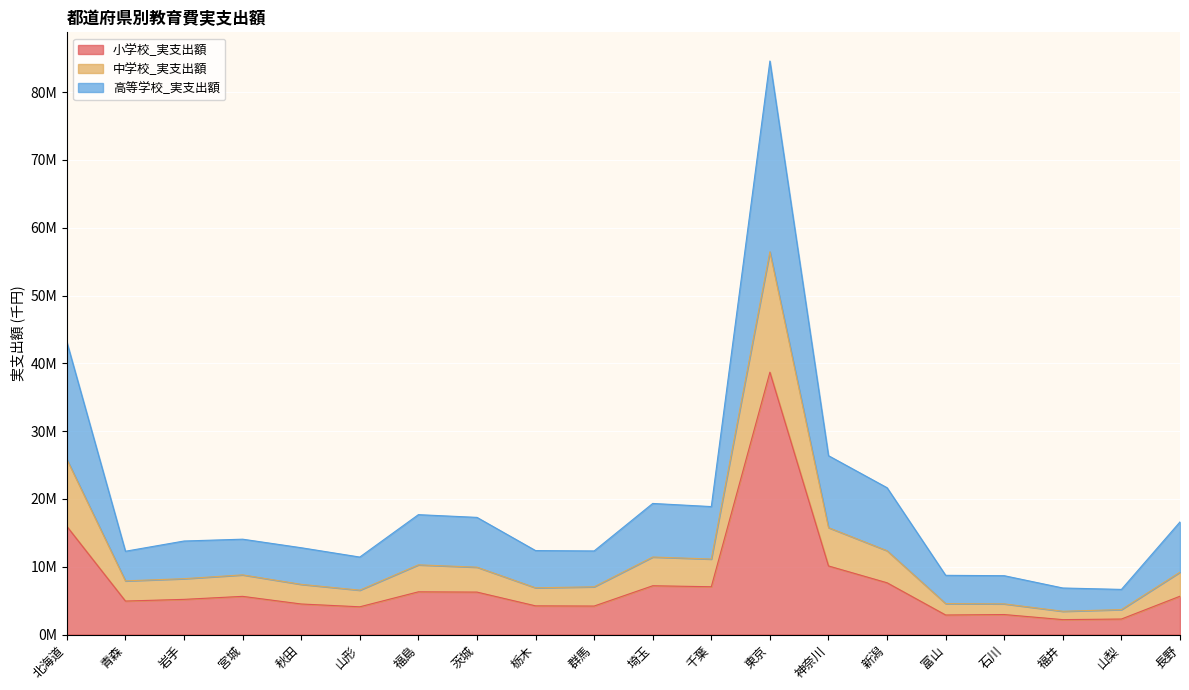

What are all the series names shown in the legend?

小学校_実支出額, 中学校_実支出額, 高等学校_実支出額